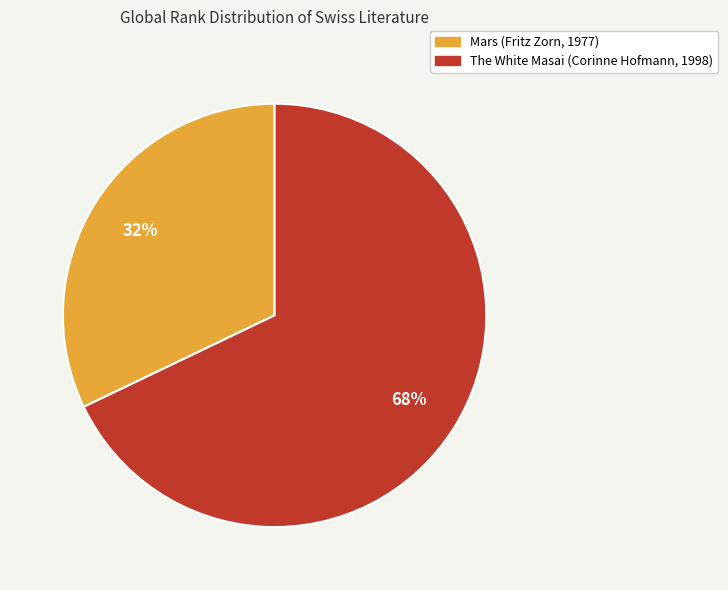

Which slice represents more than half of the pie?

The White Masai (Corinne Hofmann, 1998)